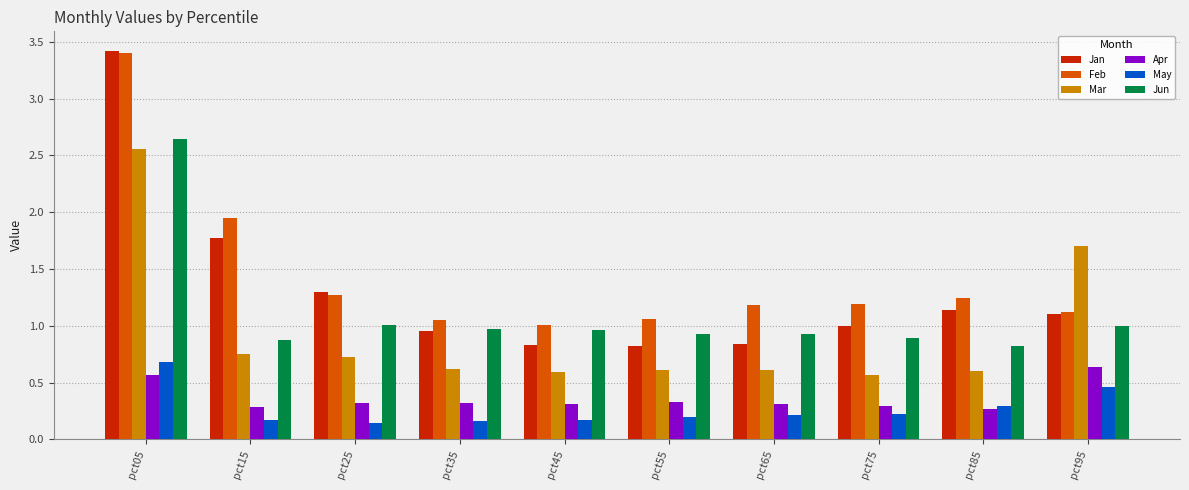

Is the value of Mar at pct85 greater than the value of Jan at pct25?

No